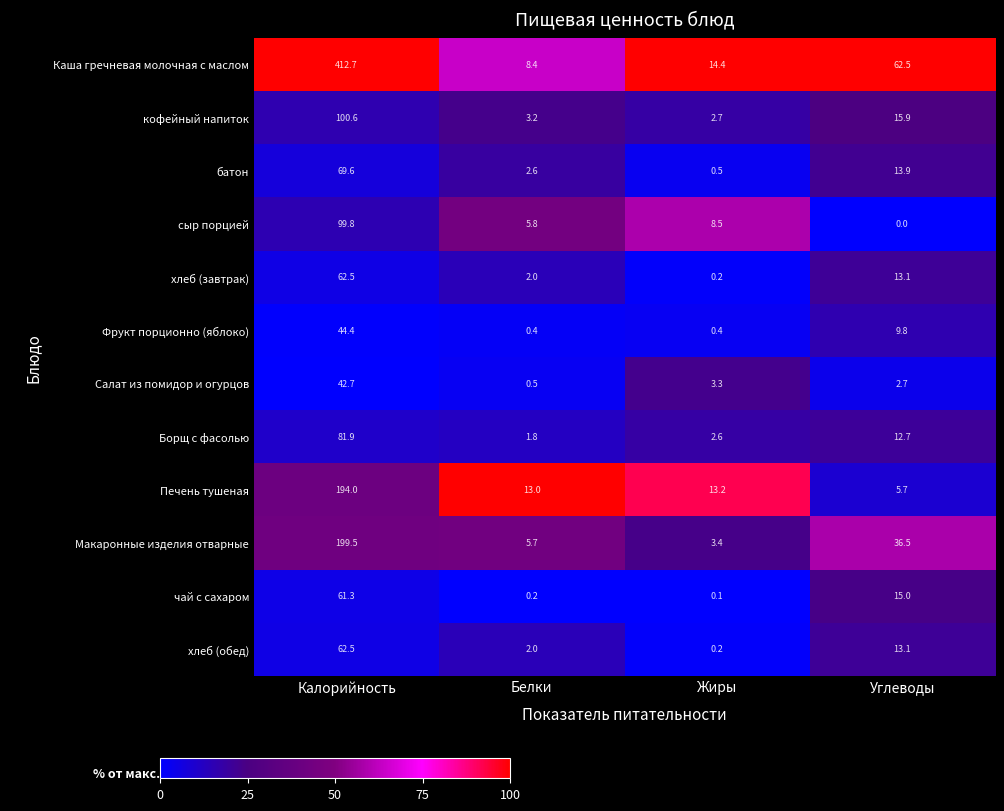

Where does the чай с сахаром series first go above 15?

Калорийность